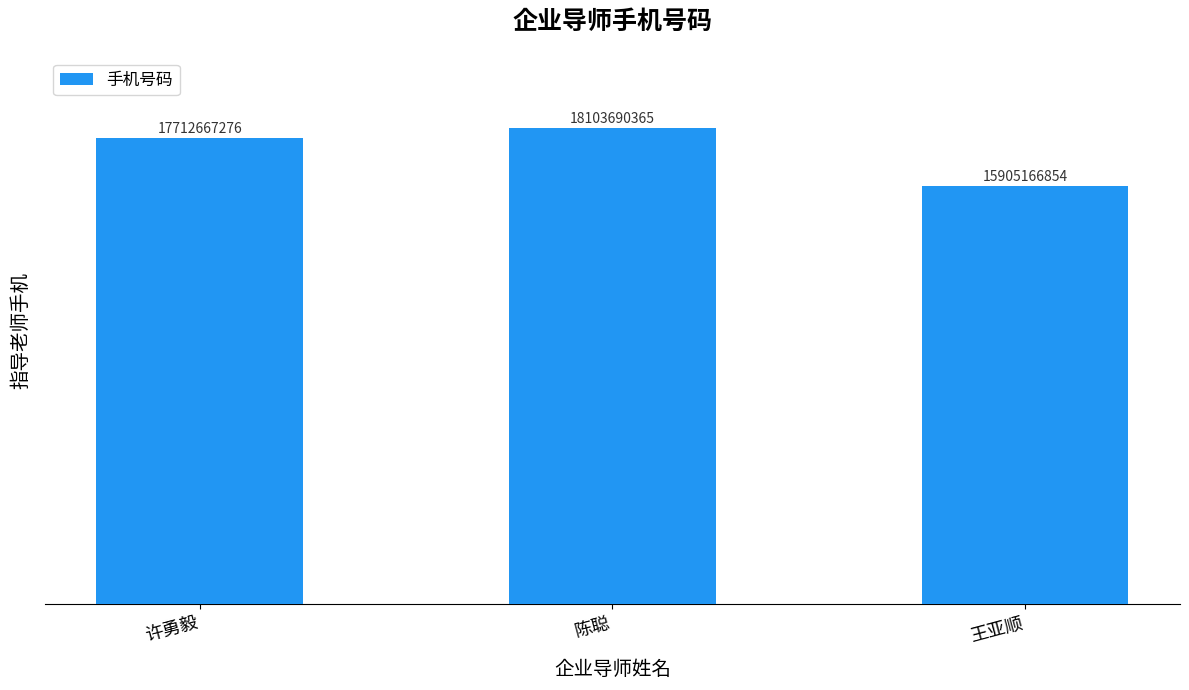

Rank the categories by value from lowest to highest.

王亚顺, 许勇毅, 陈聪